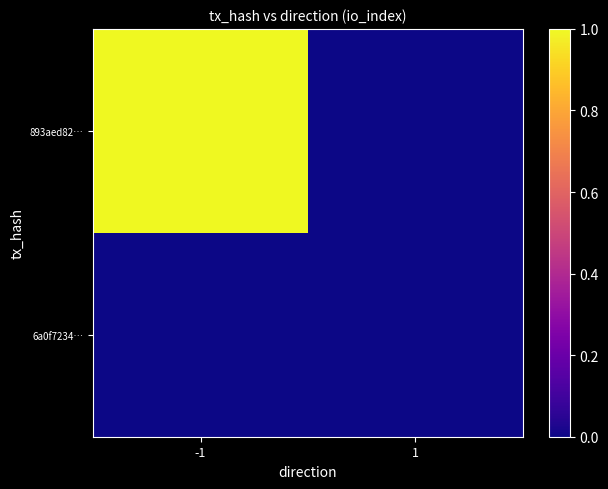

Between 1 and -1, which is larger?

-1